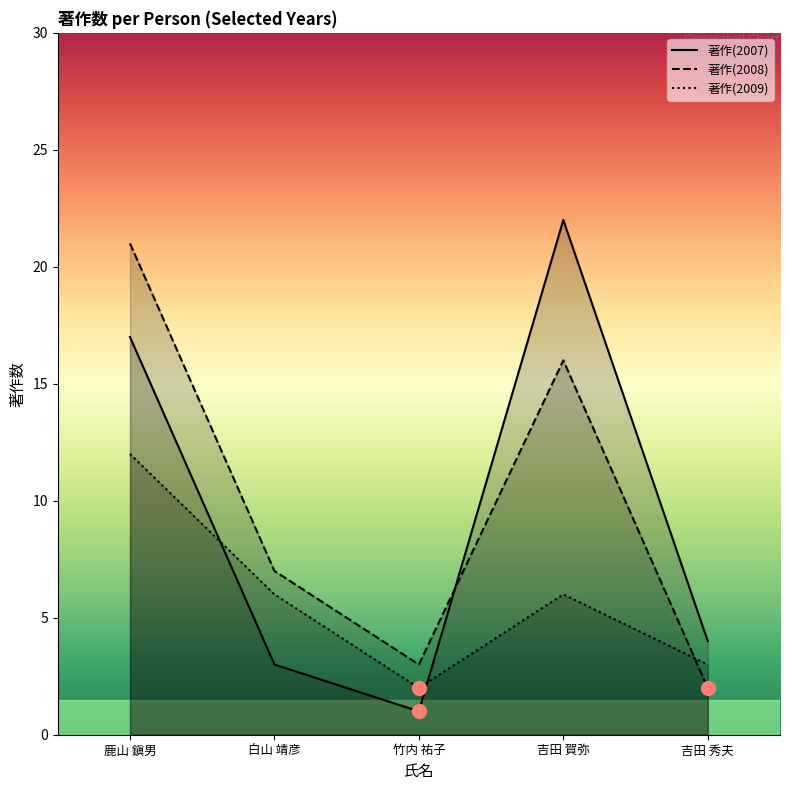

How many times do 著作(2009) and 著作(2008) cross each other?

1